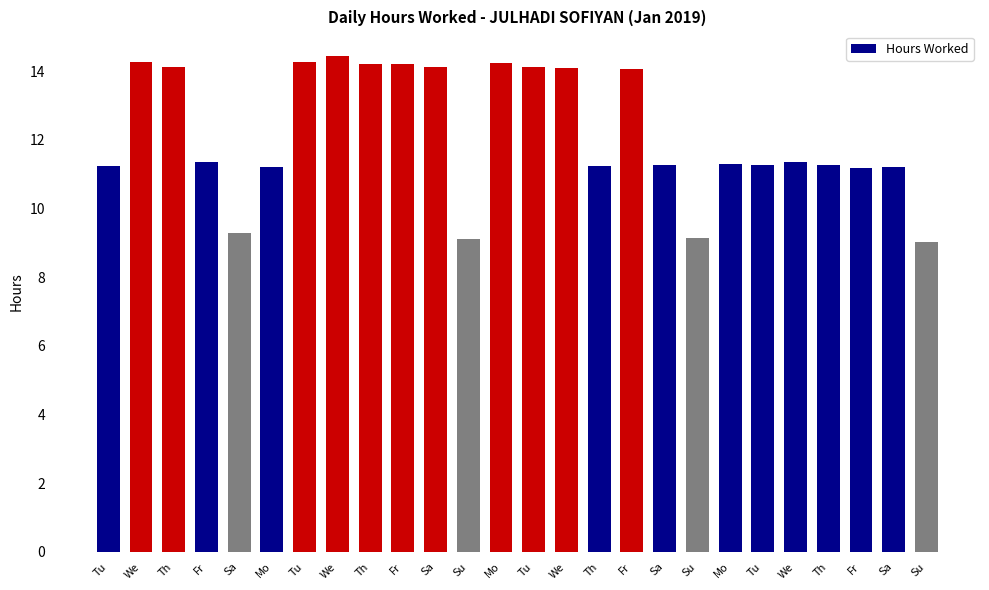

What is the change in value from Th to Fr?

-3.0